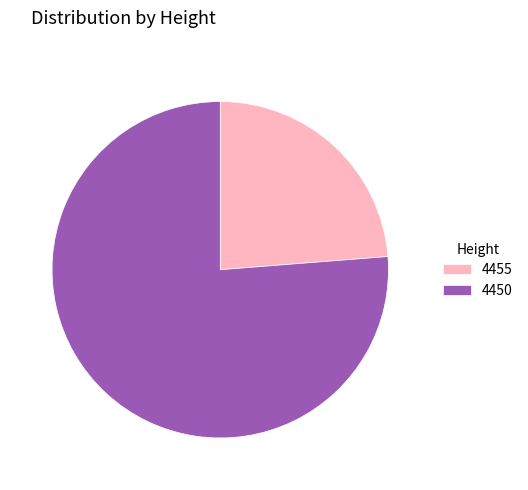

True or false: 4450 accounts for 66% of the total.

False